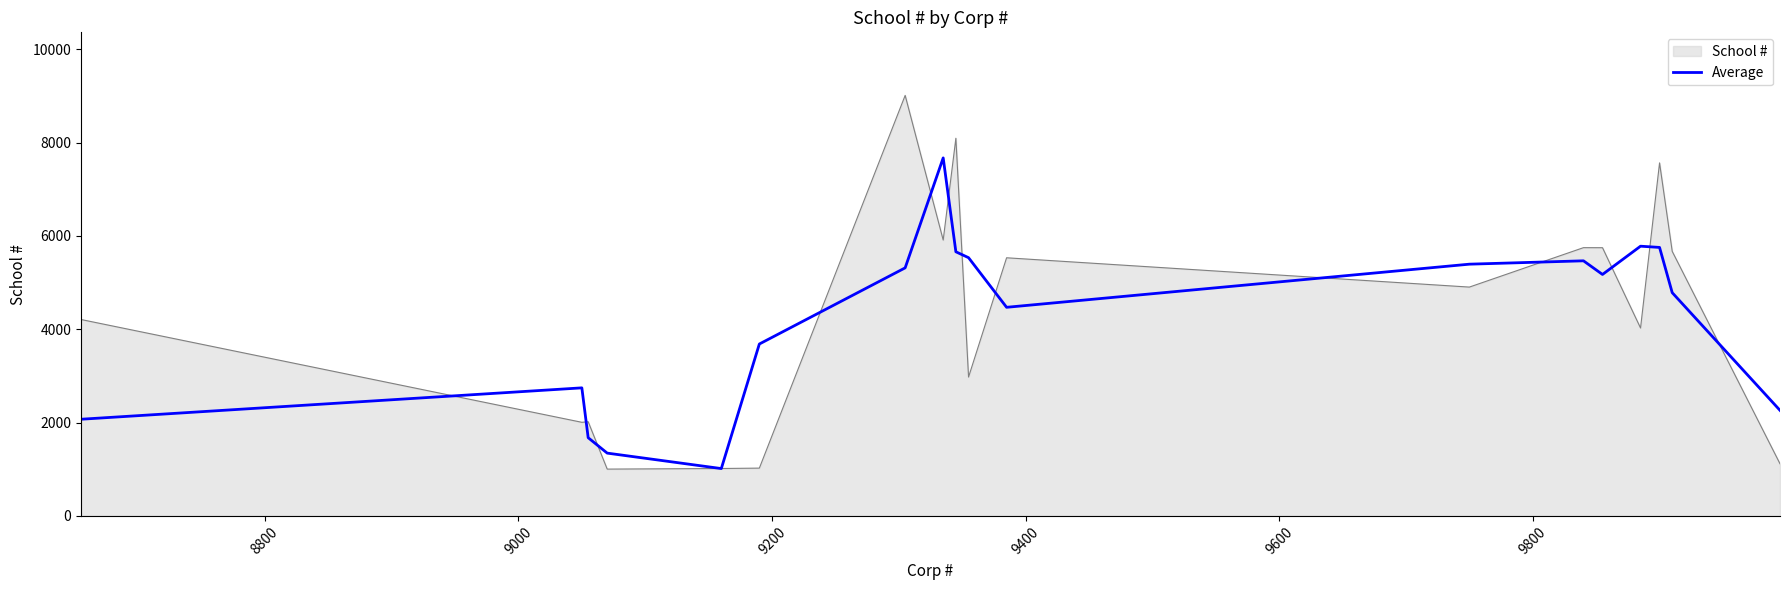

How many lines are shown in the chart?

2